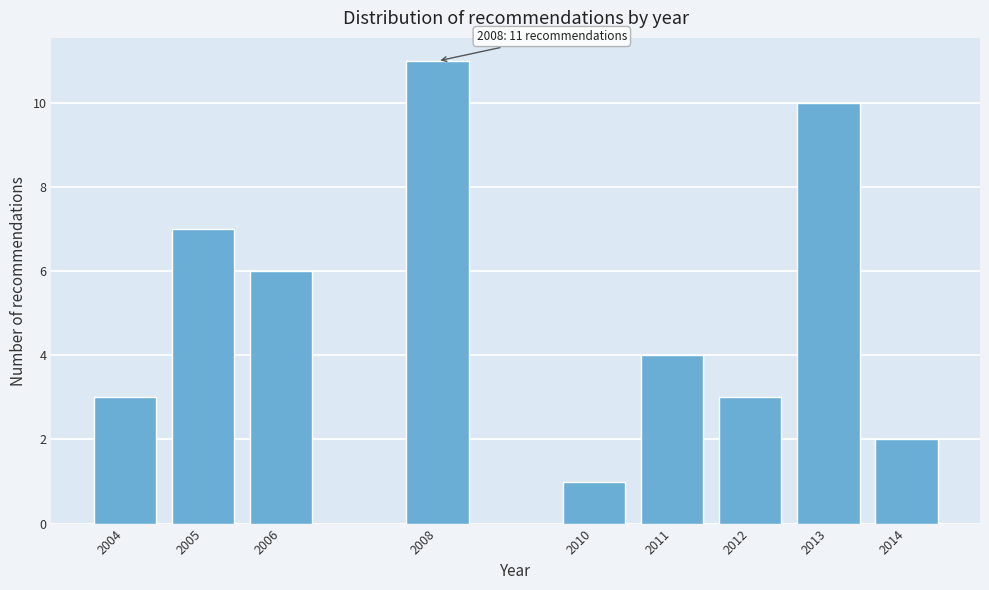

Reading left to right, list all the values displayed in this chart.

2004=3	2005=7	2006=6	2008=11	2010=1	2011=4	2012=3	2013=10	2014=2